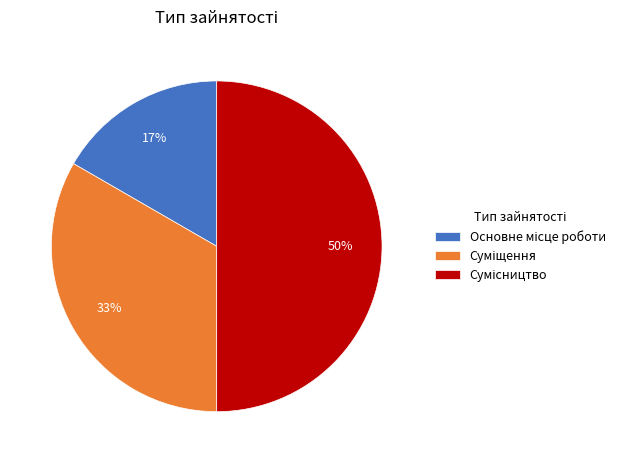

How many segments does this pie chart have?

3